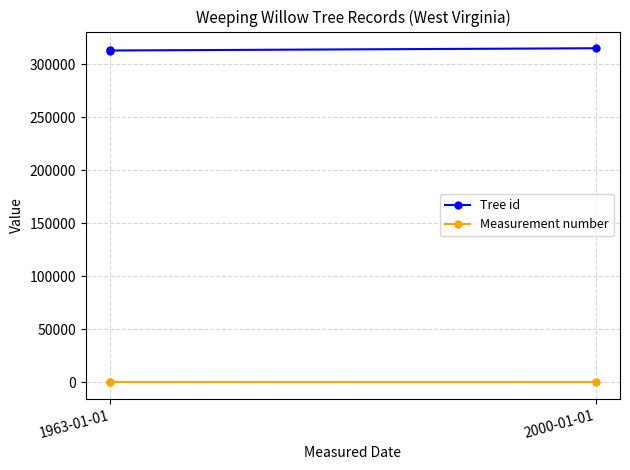

Which series has the widest spread of values?

Tree id